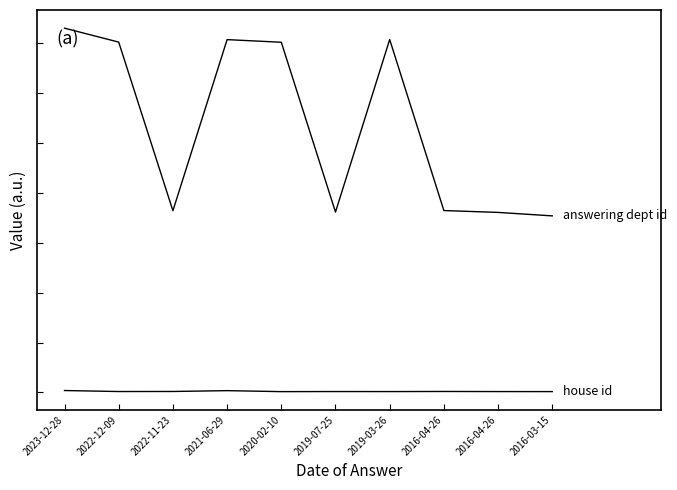

Does the chart display data point markers on the line(s)?

No